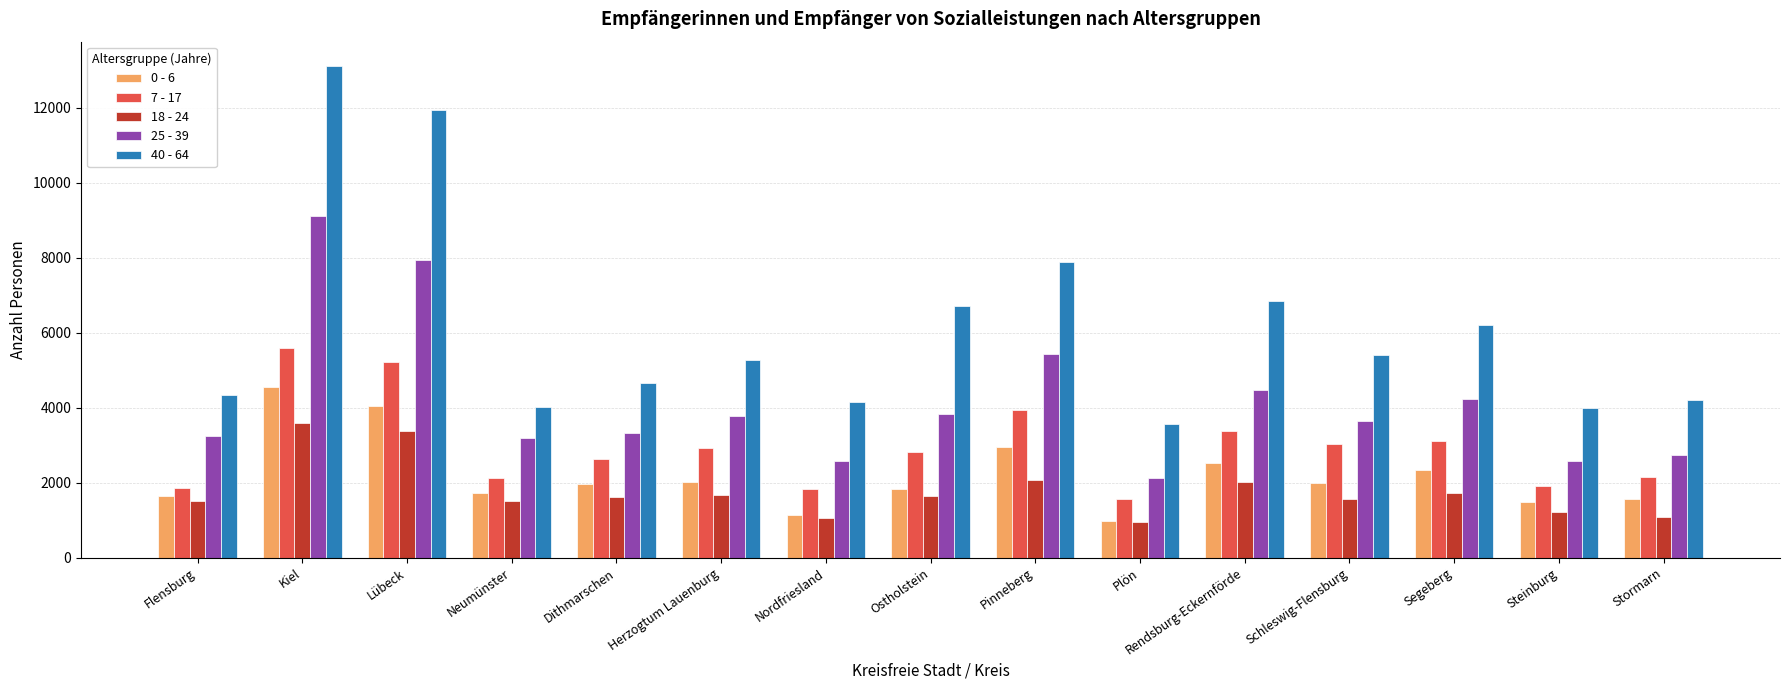

What are all the series names shown in the legend?

0 - 6, 7 - 17, 18 - 24, 25 - 39, 40 - 64